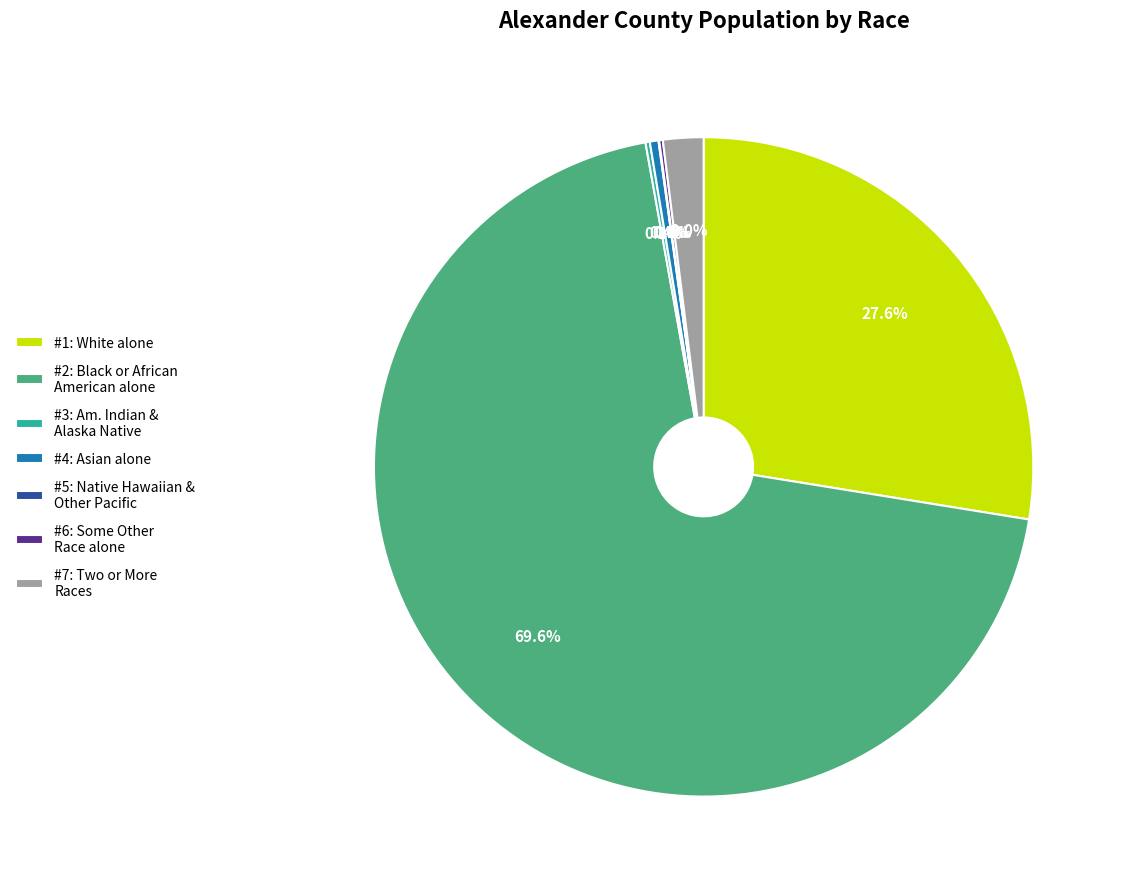

What is the largest slice in the pie chart?

#2: Black or African American alone